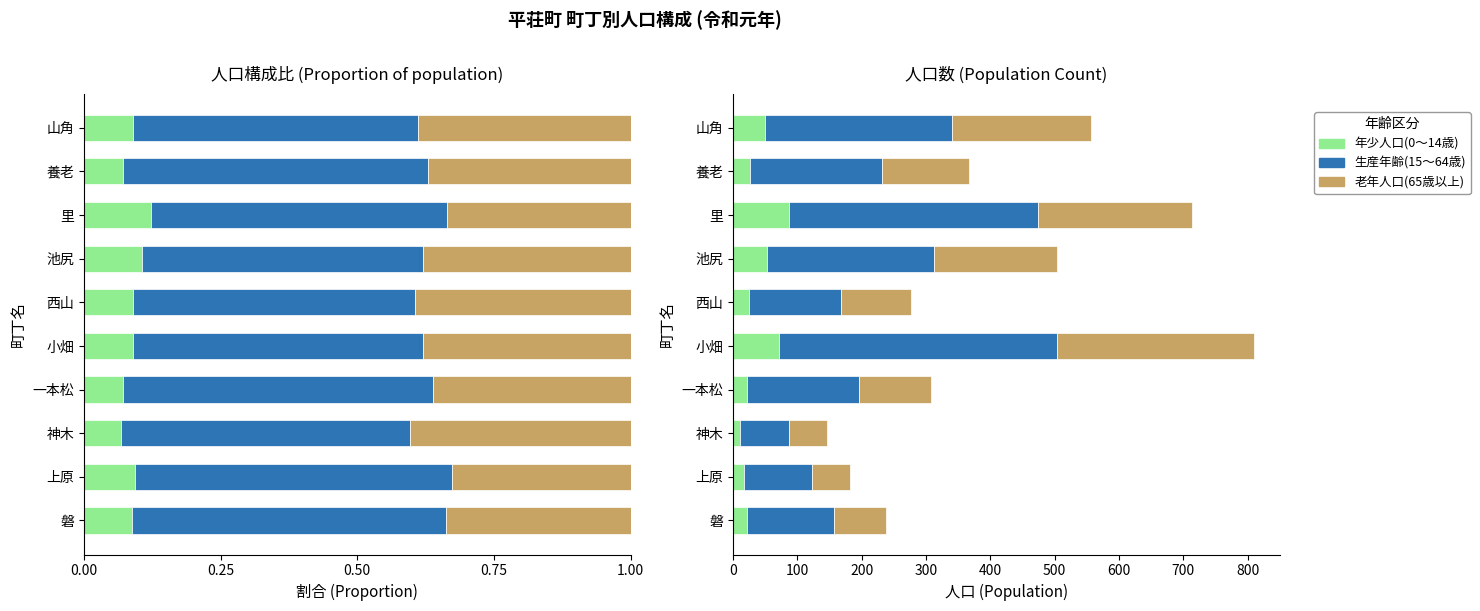

What is the difference between the maximum and minimum values in the 年少人口(0～14歳) series?

77